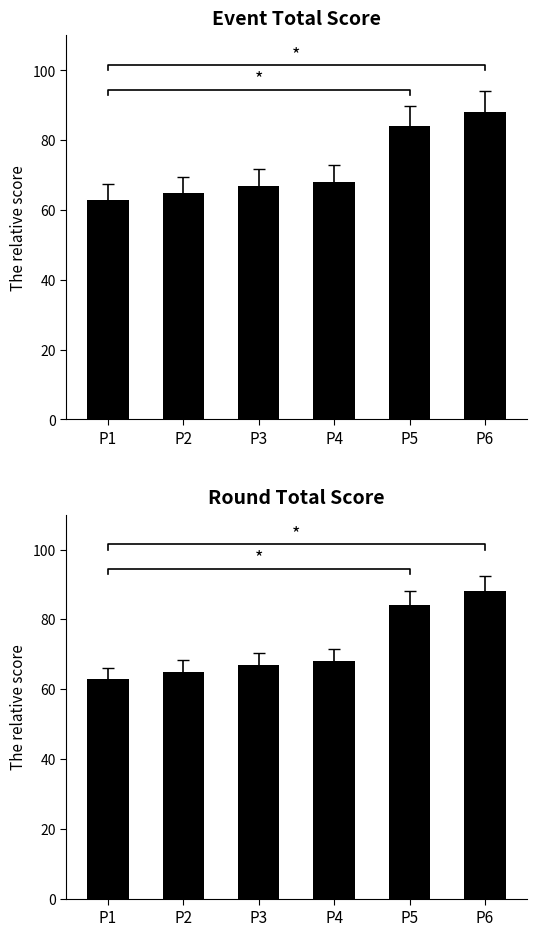

Is the value of event_total_score at P2 greater than the value of round_total_score at P2?

No